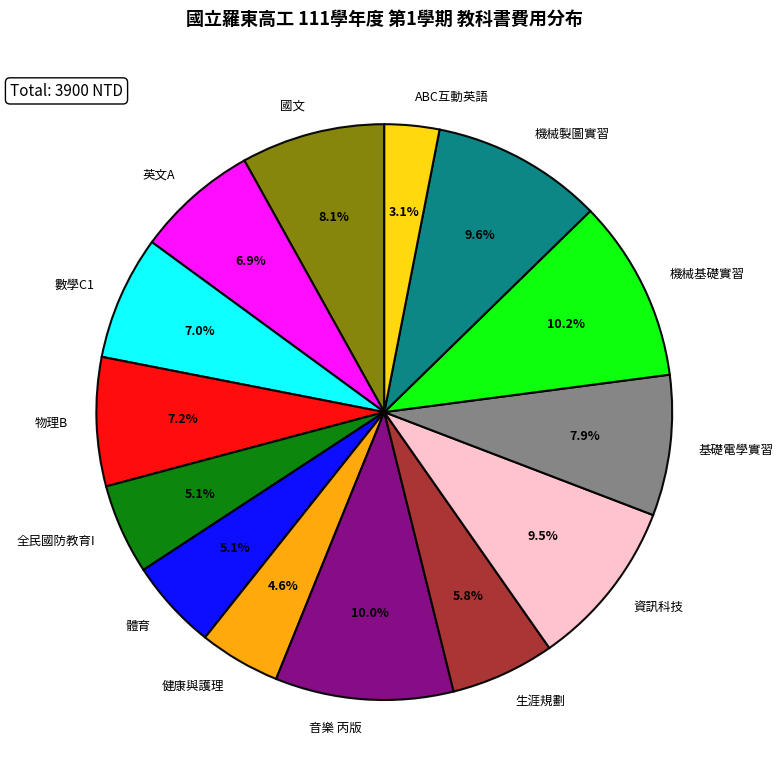

How many slices are in this pie chart?

14